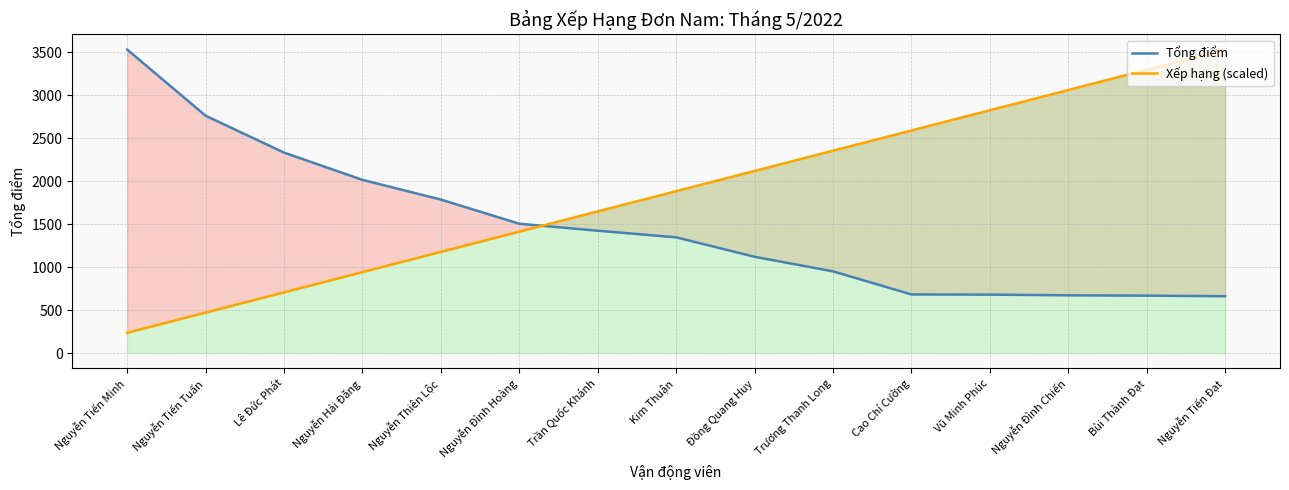

Reading left to right, transcribe all the data shown in this chart.

Tổng điểm: Nguyễn Tiến Minh=3529.8	Nguyễn Tiến Tuấn=2760.6	Lê Đức Phát=2331.3	Nguyễn Hải Đăng=2014.4	Nguyễn Thiên Lộc=1785.0	Nguyễn Đình Hoàng=1504.0	Trần Quốc Khánh=1423.0	Kim Thuận=1345.8	Đồng Quang Huy=1119.8	Trương Thanh Long=950.0	Cao Chí Cường=681.6	Vũ Minh Phúc=679.6	Nguyễn Đình Chiến=671.6	Bùi Thành Đạt=667.5	Nguyễn Tiến Đạt=661.2
Xếp hạng (scaled): Nguyễn Tiến Minh=235.3	Nguyễn Tiến Tuấn=470.6	Lê Đức Phát=706.0	Nguyễn Hải Đăng=941.3	Nguyễn Thiên Lộc=1176.6	Nguyễn Đình Hoàng=1411.9	Trần Quốc Khánh=1647.2	Kim Thuận=1882.6	Đồng Quang Huy=2117.9	Trương Thanh Long=2353.2	Cao Chí Cường=2588.5	Vũ Minh Phúc=2823.8	Nguyễn Đình Chiến=3059.1	Bùi Thành Đạt=3294.5	Nguyễn Tiến Đạt=3529.8